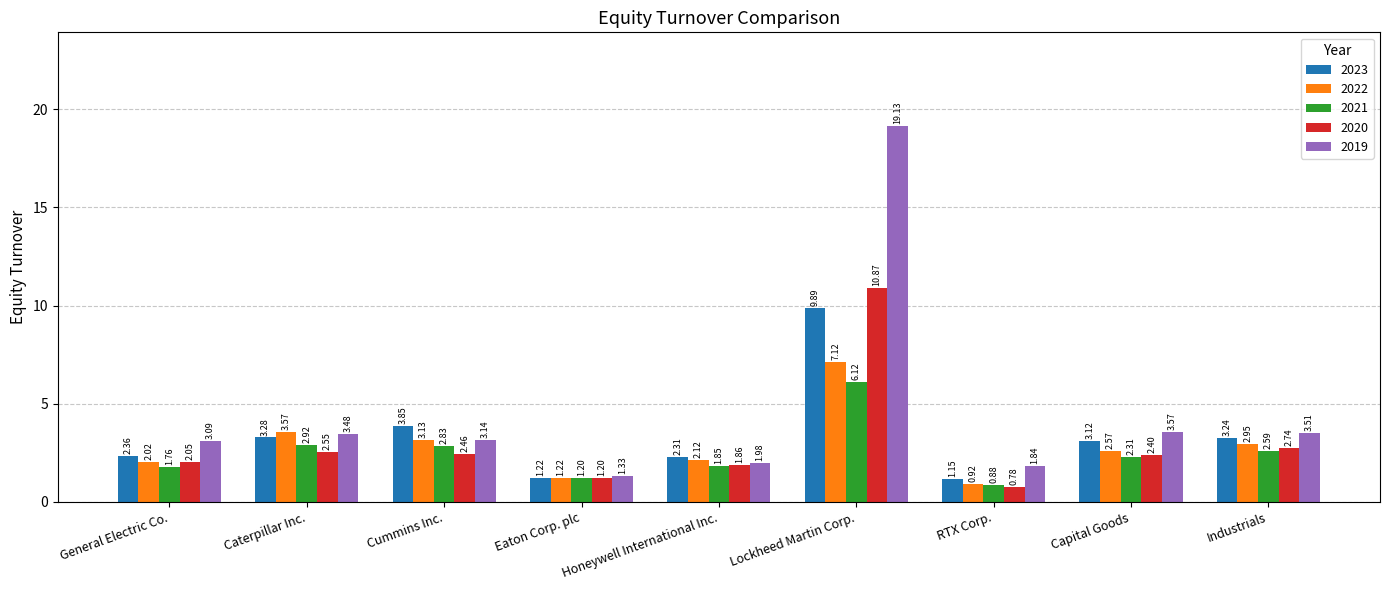

What is the label of the 8th bar from the right?

Caterpillar Inc.